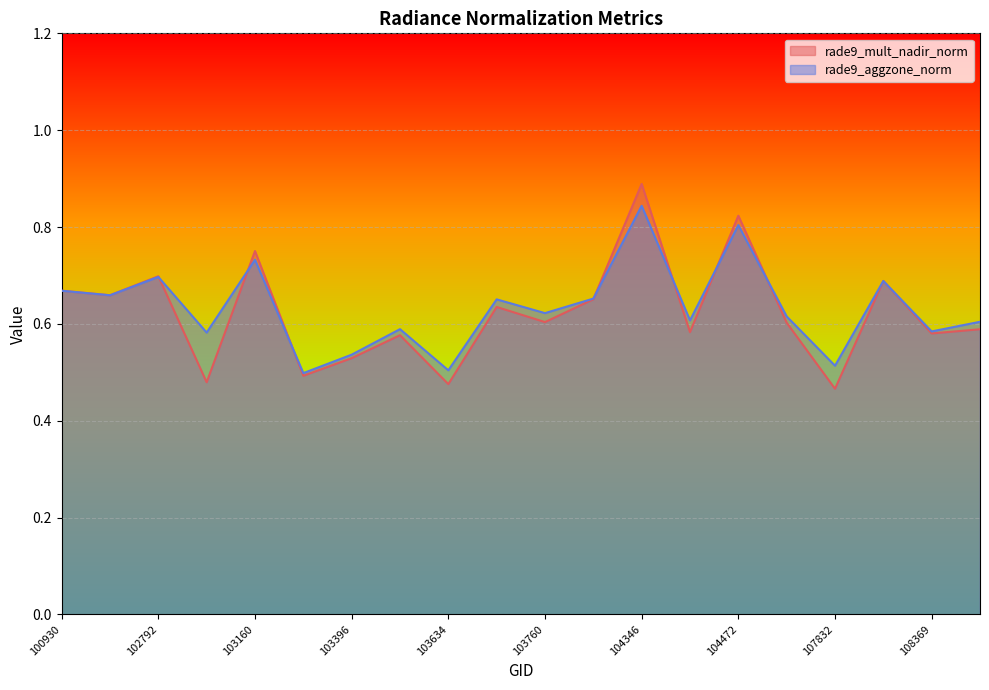

At which label is rade9_mult_nadir_norm closest to 0?

107832